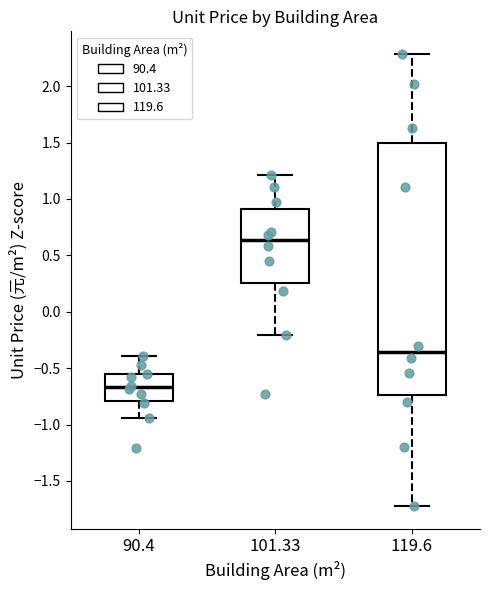

Where is the lower edge of the box at x = 119.6 on the y-axis? The values are not printed on the chart, so give them approximately, as read against the axis.

-0.75